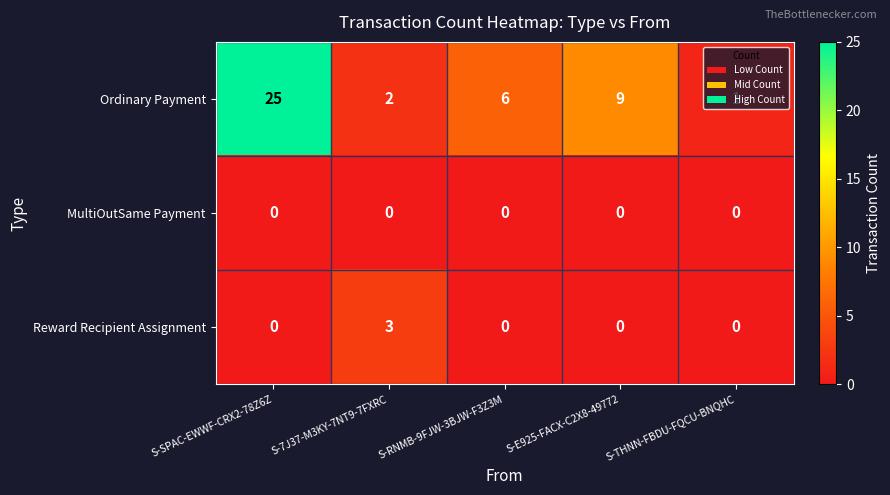

What is the maximum value shown in the chart?

25